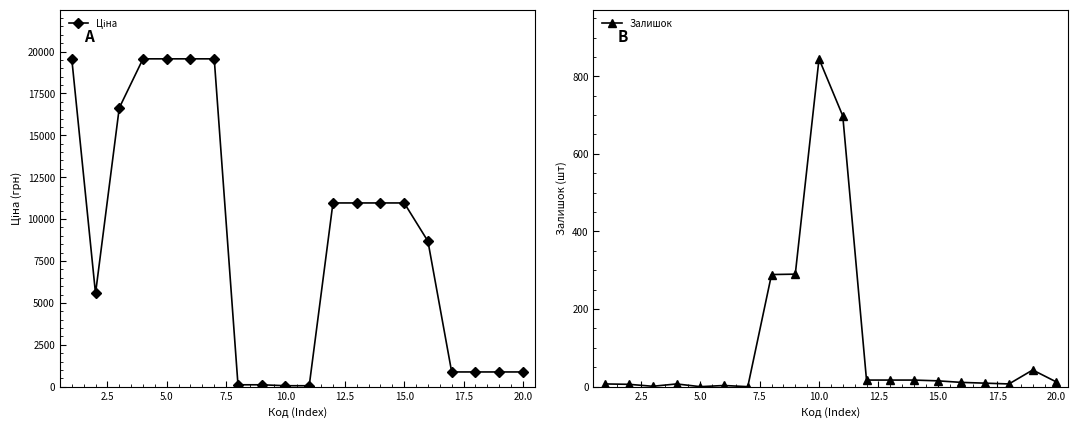

How many lines are shown in the chart?

2